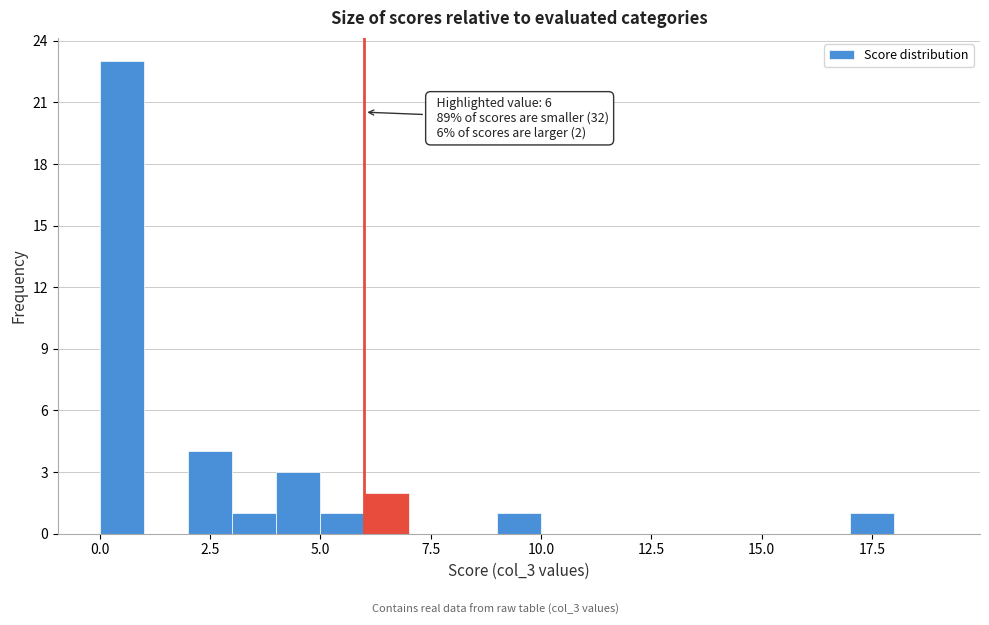

Read against the x-axis, roughly where is the centre of the tallest bar?

0.5